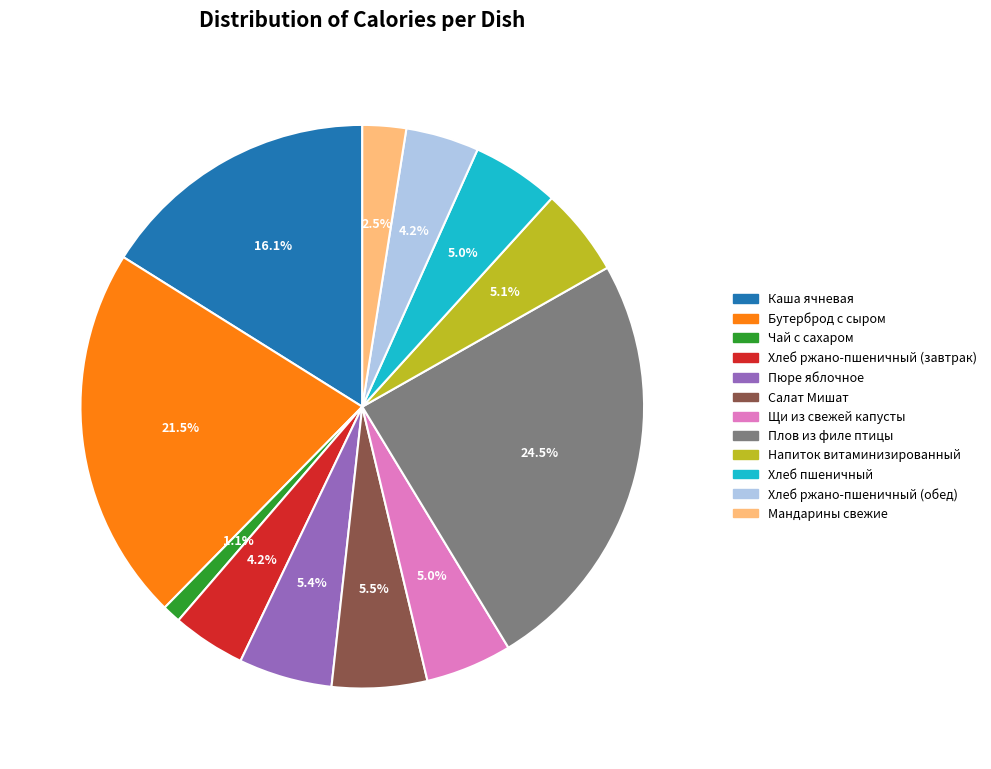

Approximately how many times larger is the value at Хлеб пшеничный compared to Хлеб ржано-пшеничный (обед)?

1.2